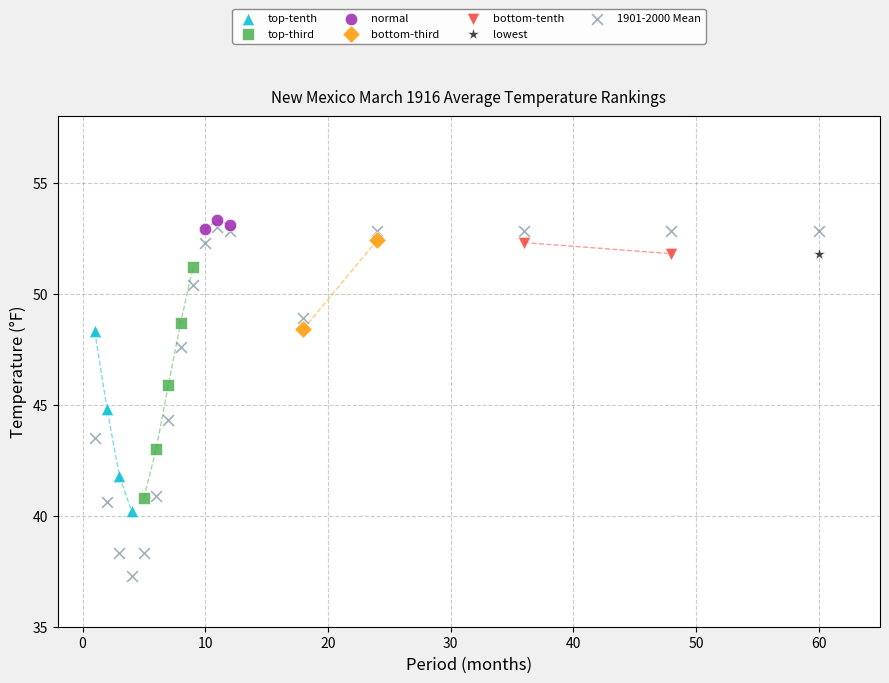

What are all the series names shown in the legend?

top-tenth, top-third, normal, bottom-third, bottom-tenth, lowest, 1901-2000 Mean